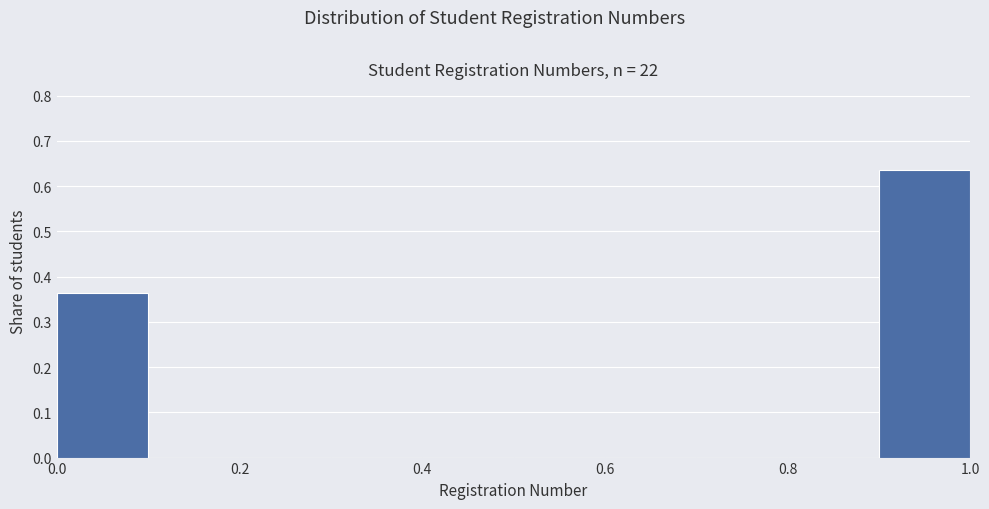

Reading left to right, transcribe this chart: for each bar, give the range it covers on the x-axis and its height. The values are not printed on the chart, so give them approximately, as read against the axis.

0.0 to 0.1: 0.36
0.1 to 0.2: 0
0.2 to 0.3: 0
0.3 to 0.4: 0
0.4 to 0.5: 0
0.5 to 0.6: 0
0.6 to 0.7: 0
0.7 to 0.8: 0
0.8 to 0.9: 0
0.9 to 1.0: 0.64